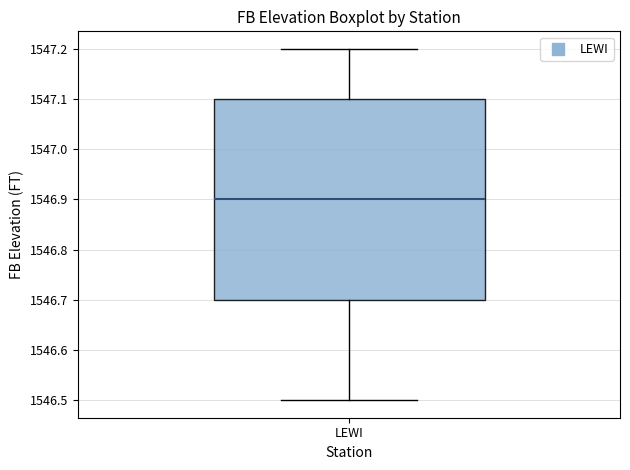

Read this box plot against the y-axis: the position of the median line, the range covered by the box, and the ends of both whiskers. The values are not printed on the chart, so give them approximately, as read against the axis.

median 1546.9, box 1546.7 to 1547.1, whiskers 1546.5 to 1547.2